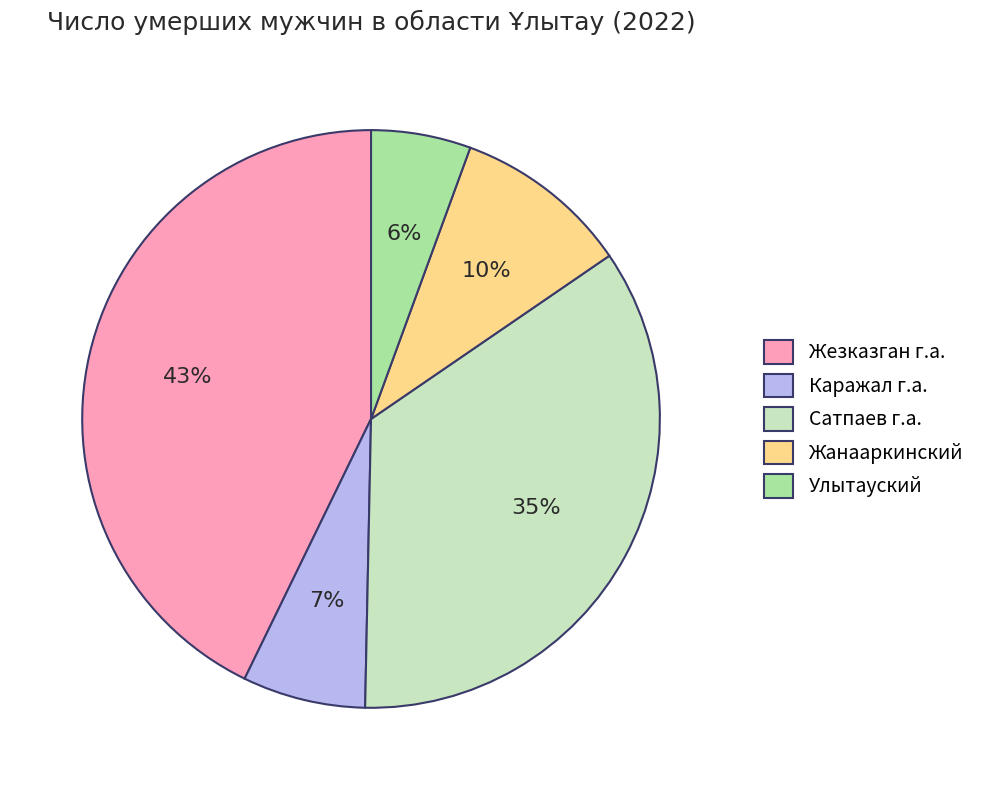

Count the number of slices in the pie.

5